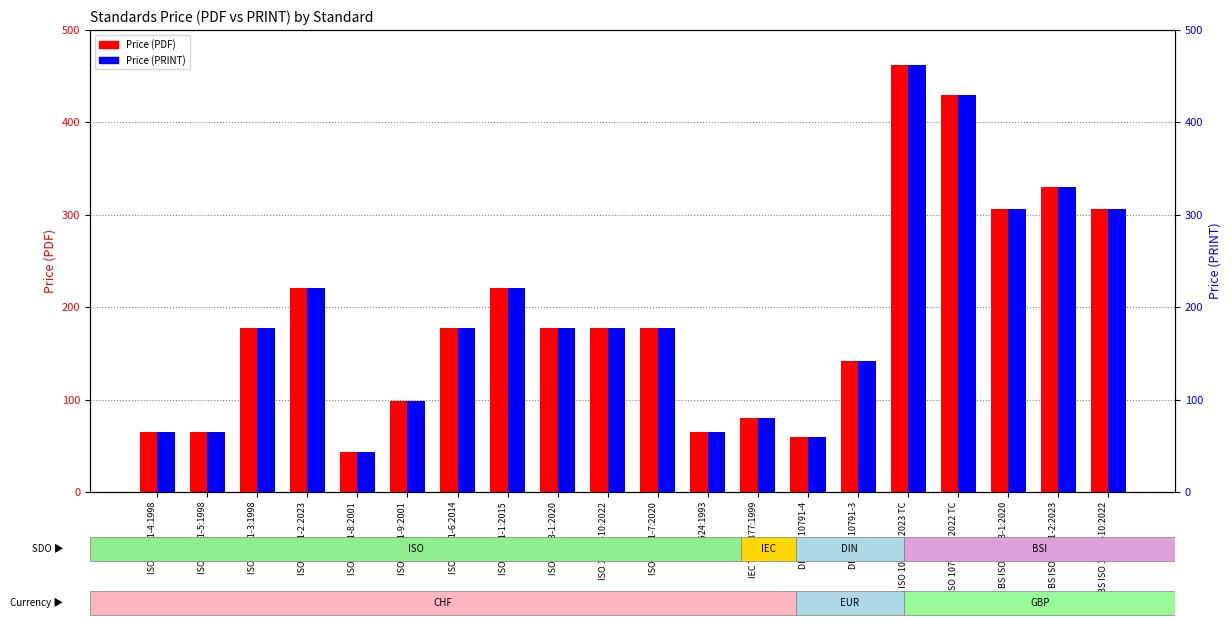

True or false: Price (PDF) has a value of 306.0 at BS ISO 17543-1:2020.

True